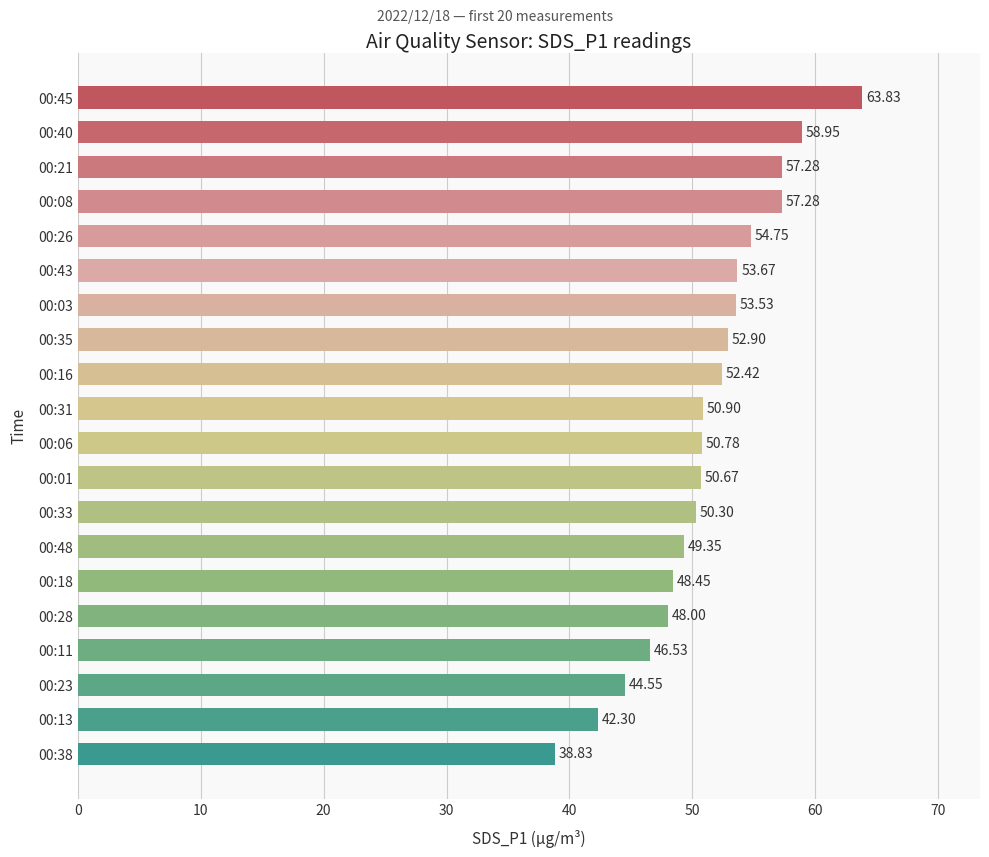

How many distinct data groups are displayed?

1